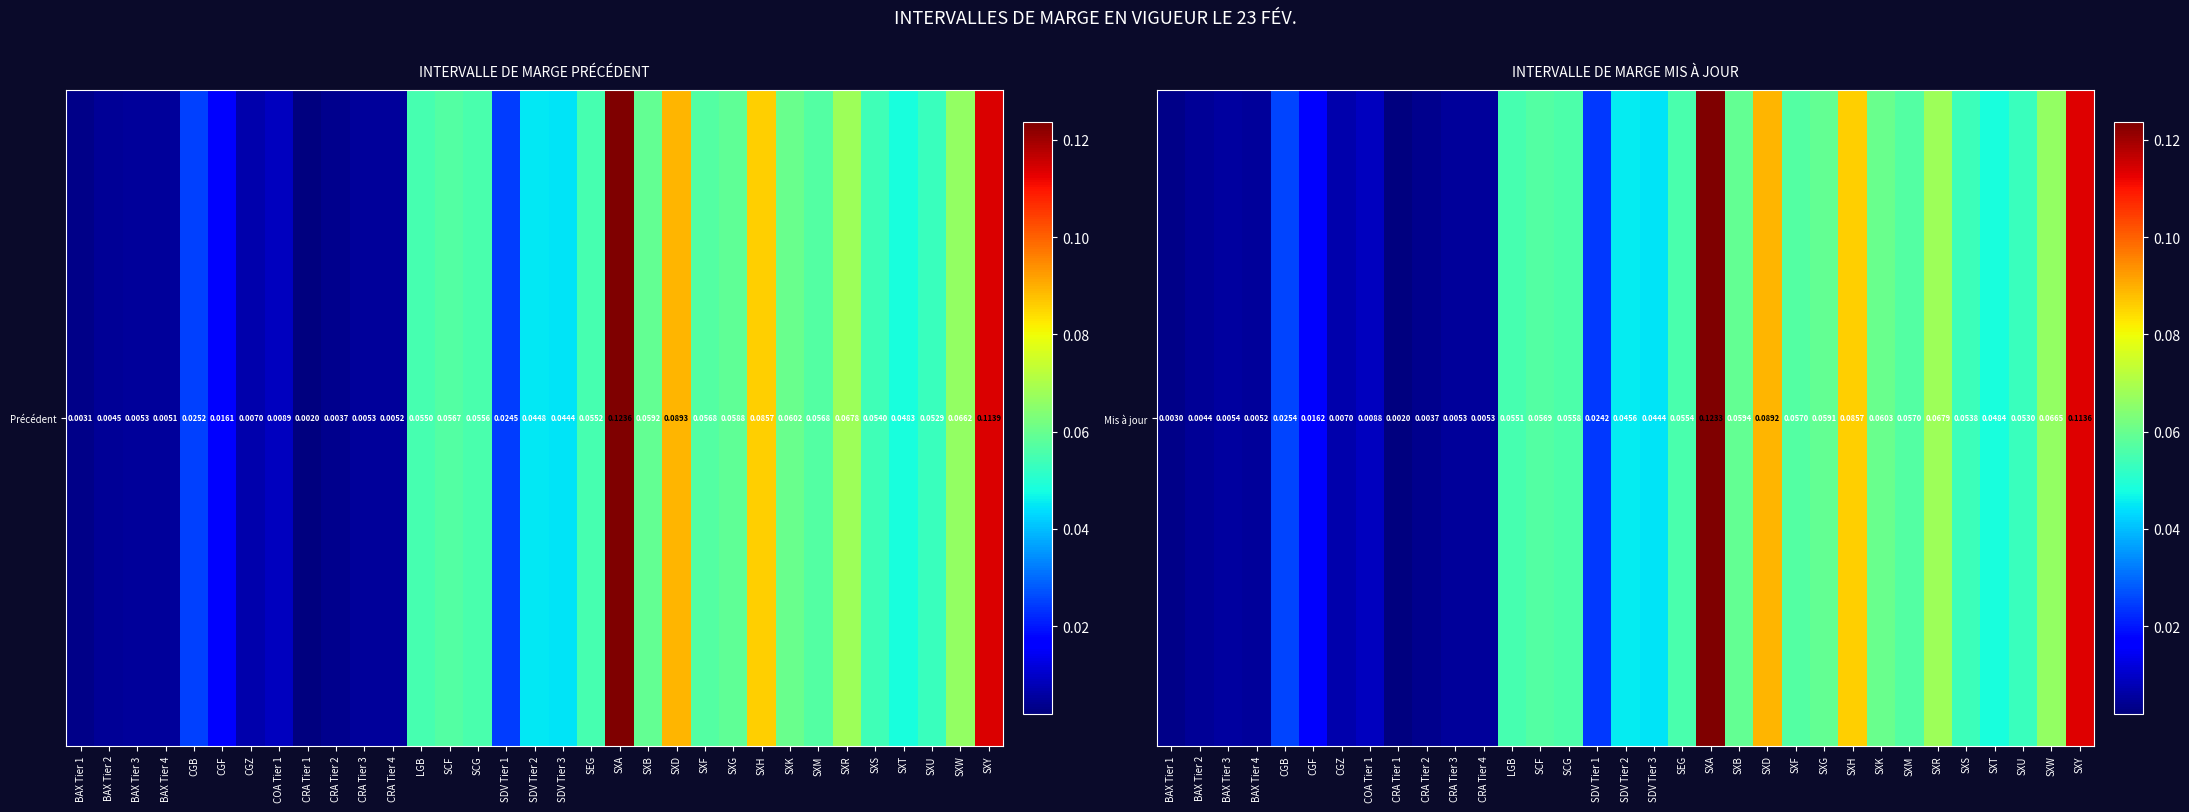

Rank the categories by value from lowest to highest.

CRA Tier 1, BAX Tier 1, CRA Tier 2, BAX Tier 2, BAX Tier 4, CRA Tier 4, CRA Tier 3, BAX Tier 3, CGZ, COA Tier 1, CGF, SDV Tier 1, CGB, SDV Tier 3, SDV Tier 2, SXT, SXU, SXS, LGB, SEG, SCG, SCF, SXF, SXM, SXG, SXB, SXK, SXW, SXR, SXH, SXD, SXY, SXA